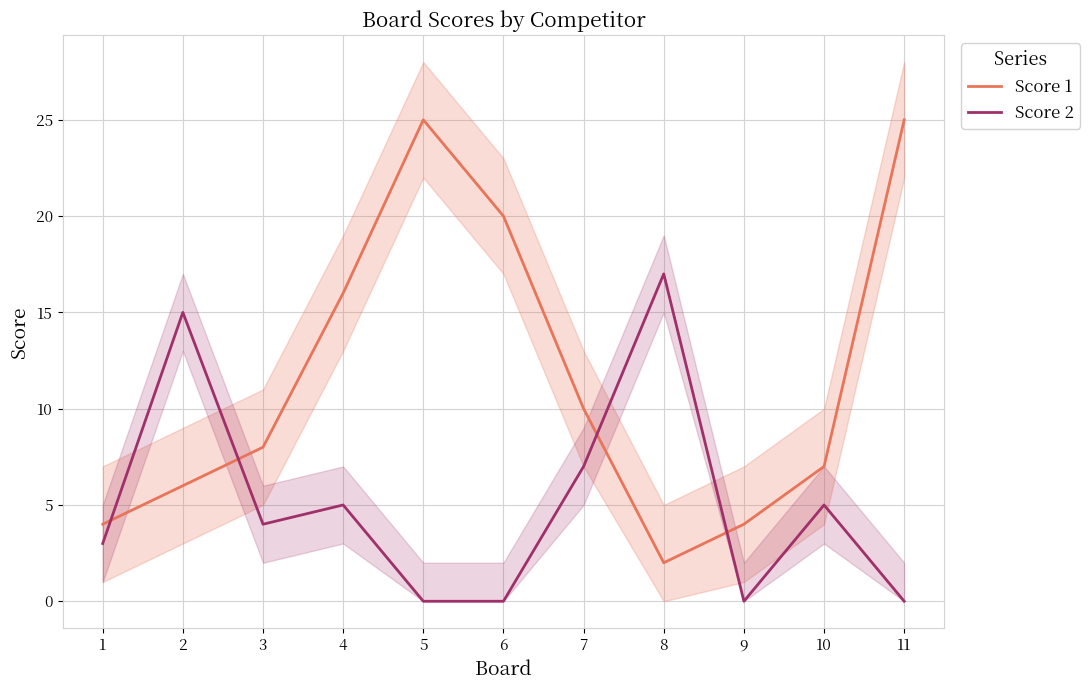

Which category has the highest value in the Score 2 series?

8